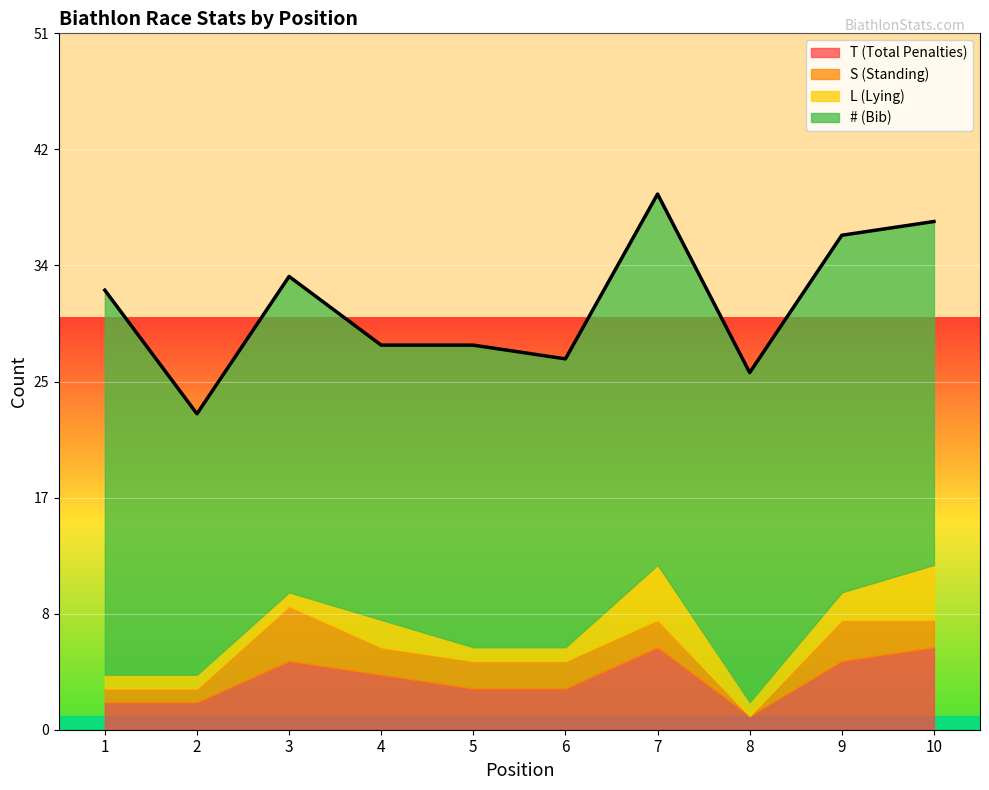

Reading left to right, what are all the values shown in this chart?

T (Total Penalties): 1=2	2=2	3=5	4=4	5=3	6=3	7=6	8=1	9=5	10=6
S (Standing): 1=1	2=1	3=4	4=2	5=2	6=2	7=2	8=0	9=3	10=2
L (Lying): 1=1	2=1	3=1	4=2	5=1	6=1	7=4	8=1	9=2	10=4
# (Bib): 1=28	2=19	3=23	4=20	5=22	6=21	7=27	8=24	9=26	10=25